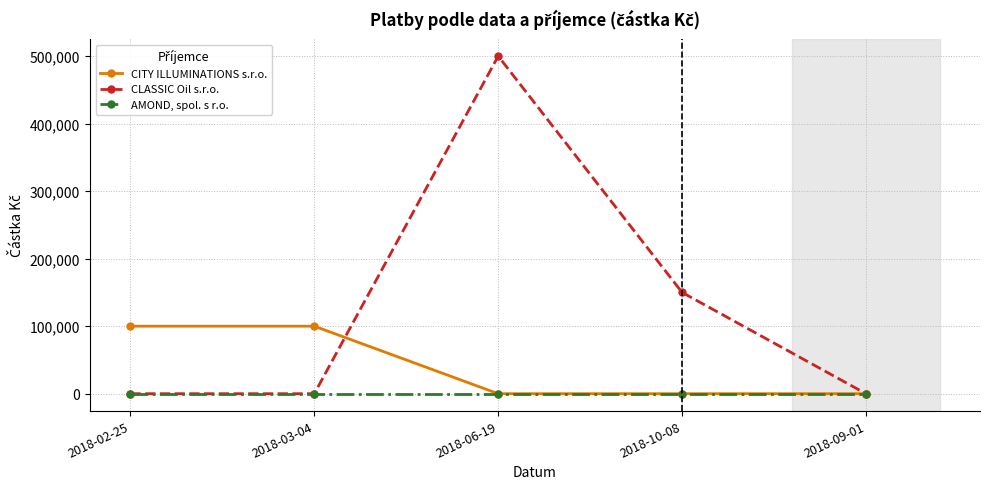

What is the greatest value displayed?

500000